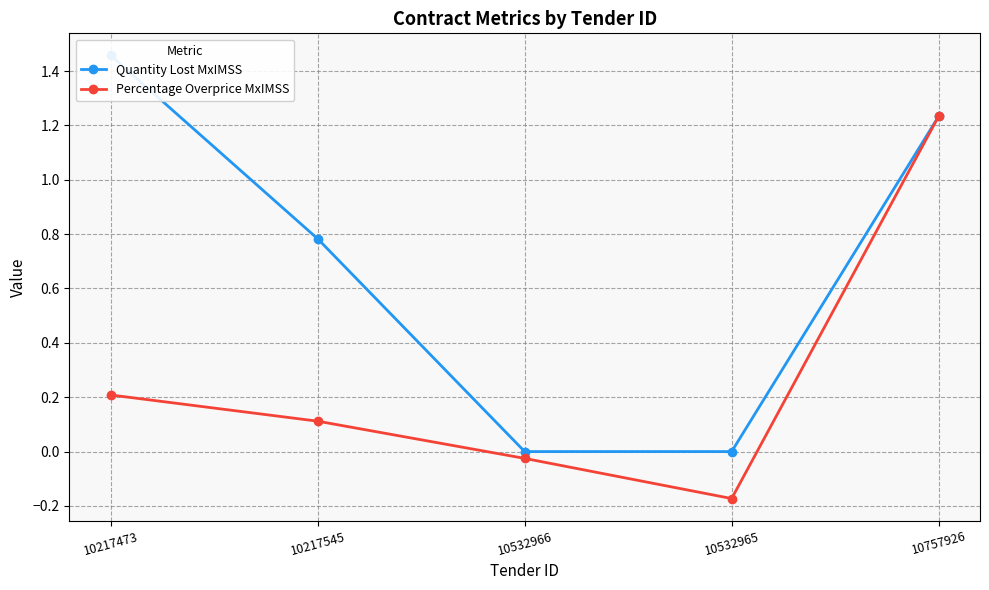

True or false: Percentage Overprice MxIMSS and Quantity Lost MxIMSS cross at least once.

False